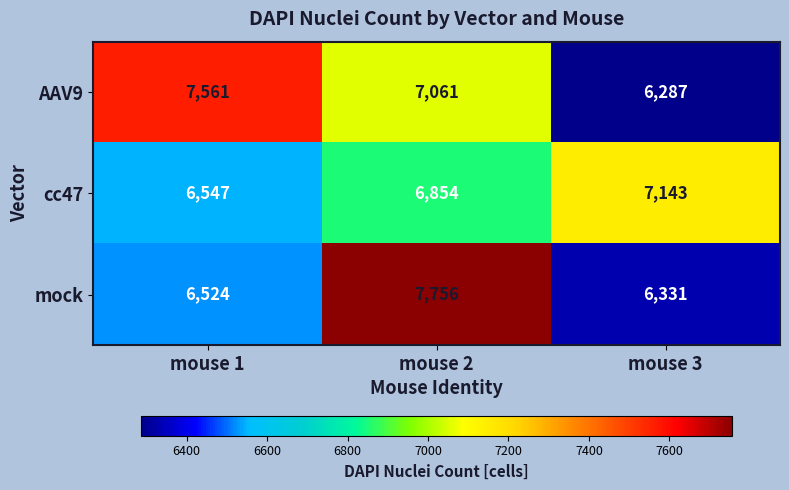

At how many categories does at least one series exceed 7422?

2